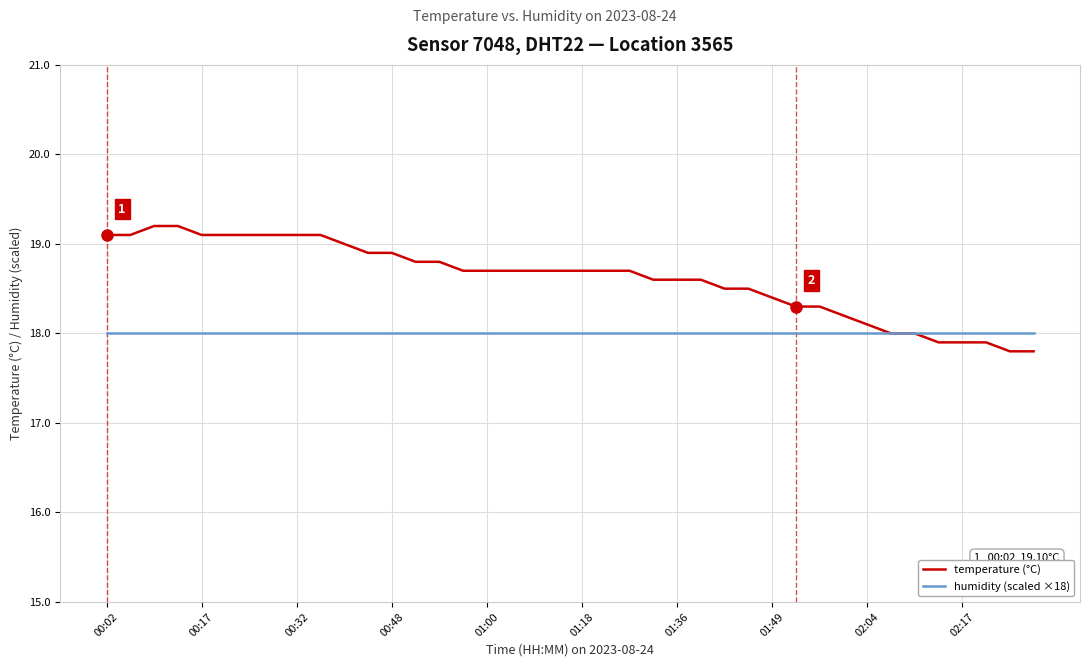

Which series has the largest total across all categories?

temperature (°C)